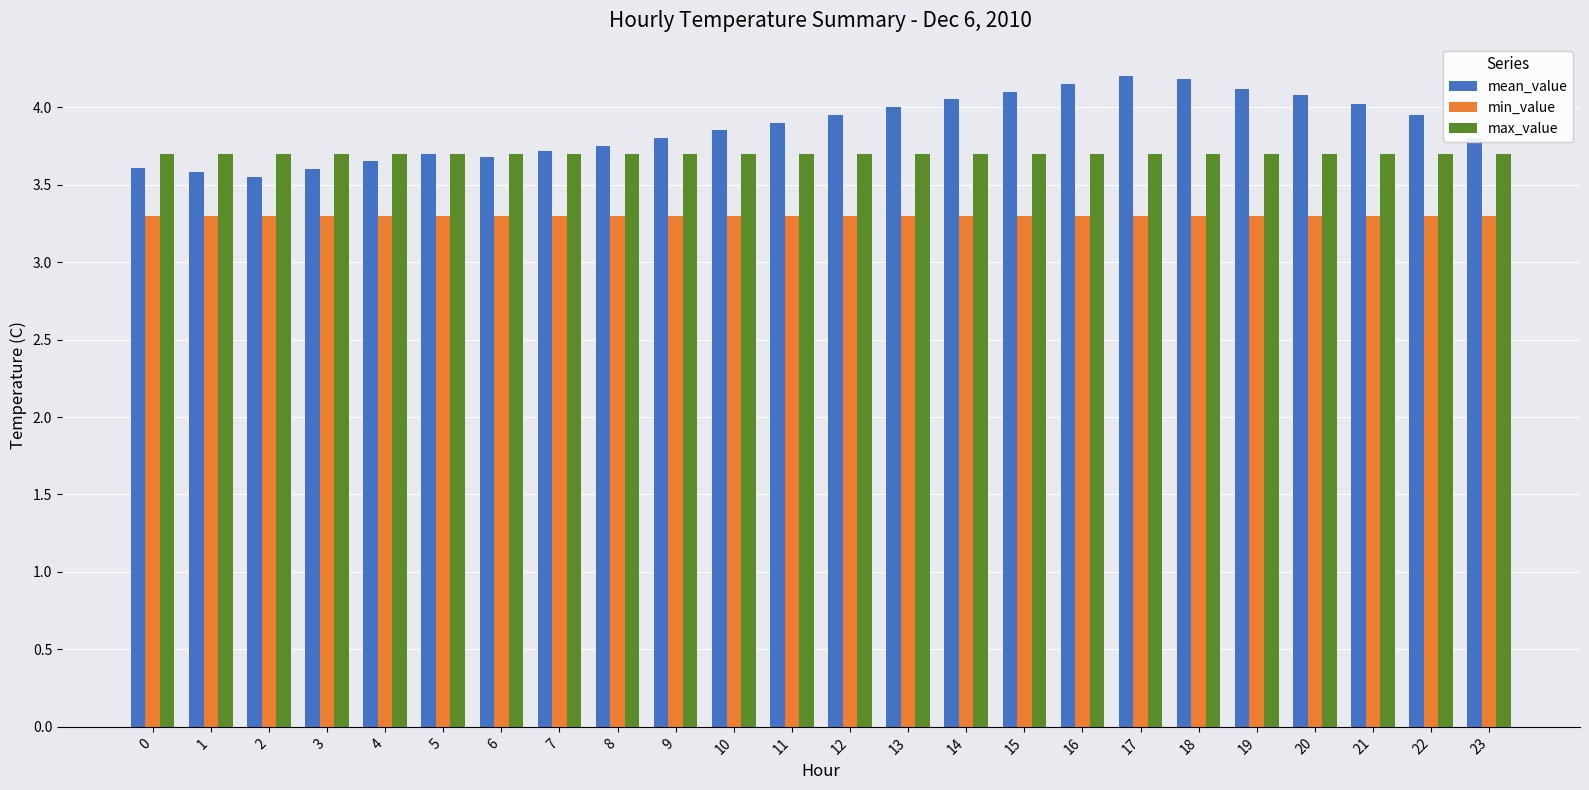

Read the max_value value at 1.

3.7